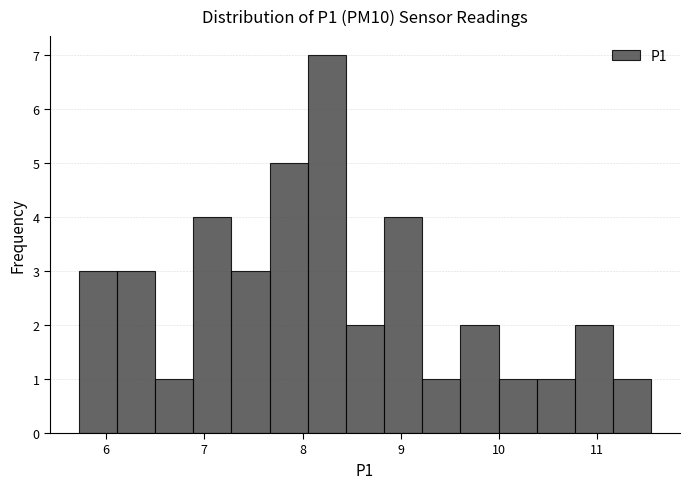

Around what value on the x-axis is the tallest bar? Give the approximate position of its centre, as read against the axis.

8.2